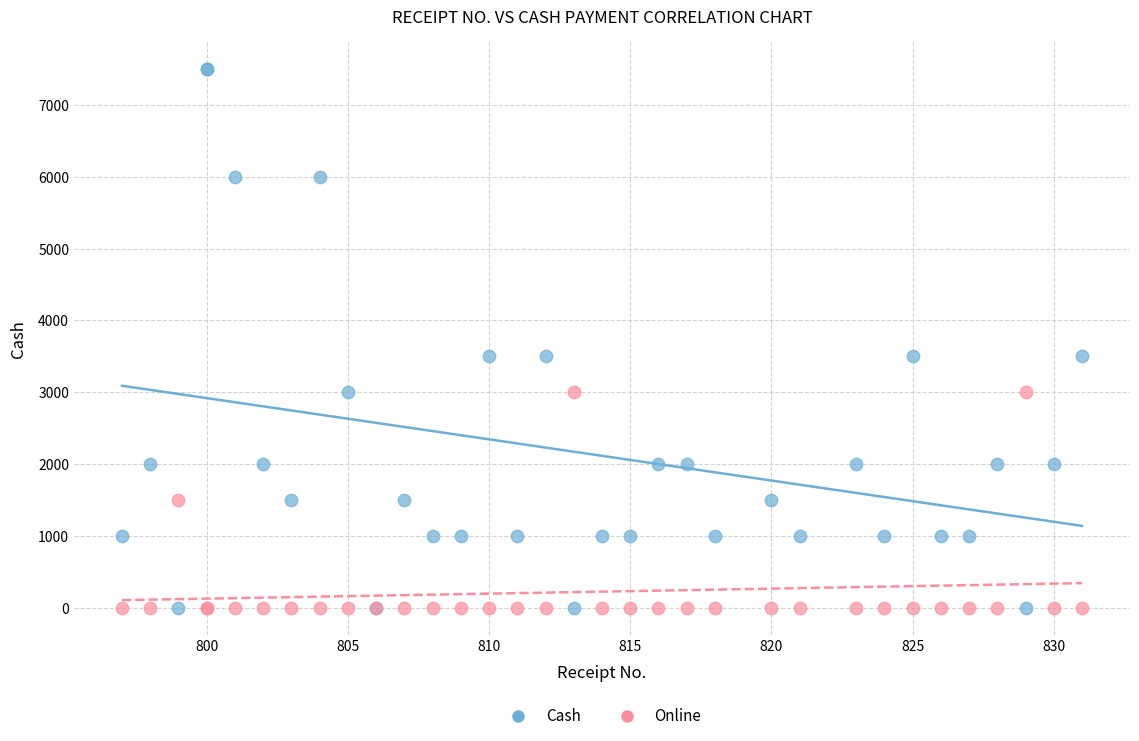

Which series contains the highest Y value?

Cash